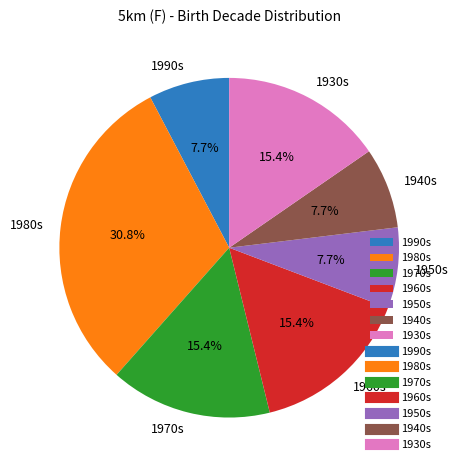

Count the number of slices in the pie.

7